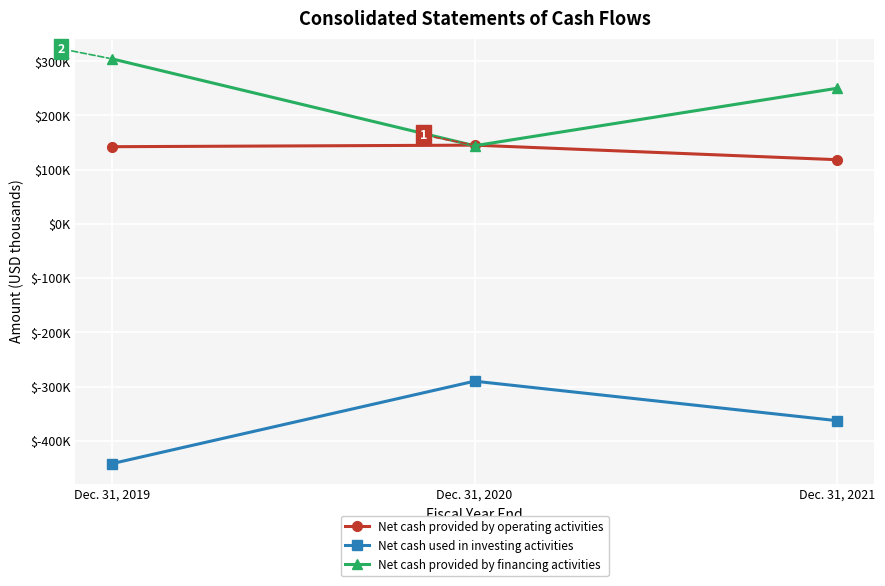

What is the difference between the Net cash used in investing activities values at Dec. 31, 2019 and Dec. 31, 2021?

79299